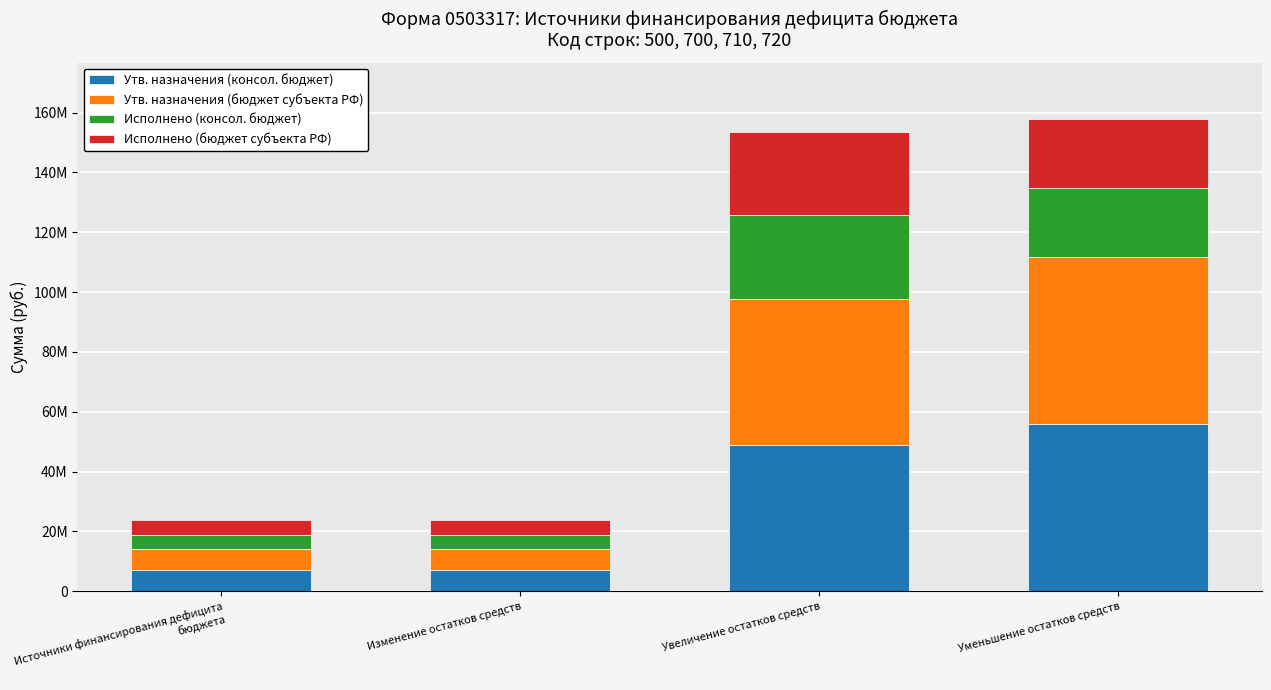

At how many categories does at least one series exceed 35055560?

2